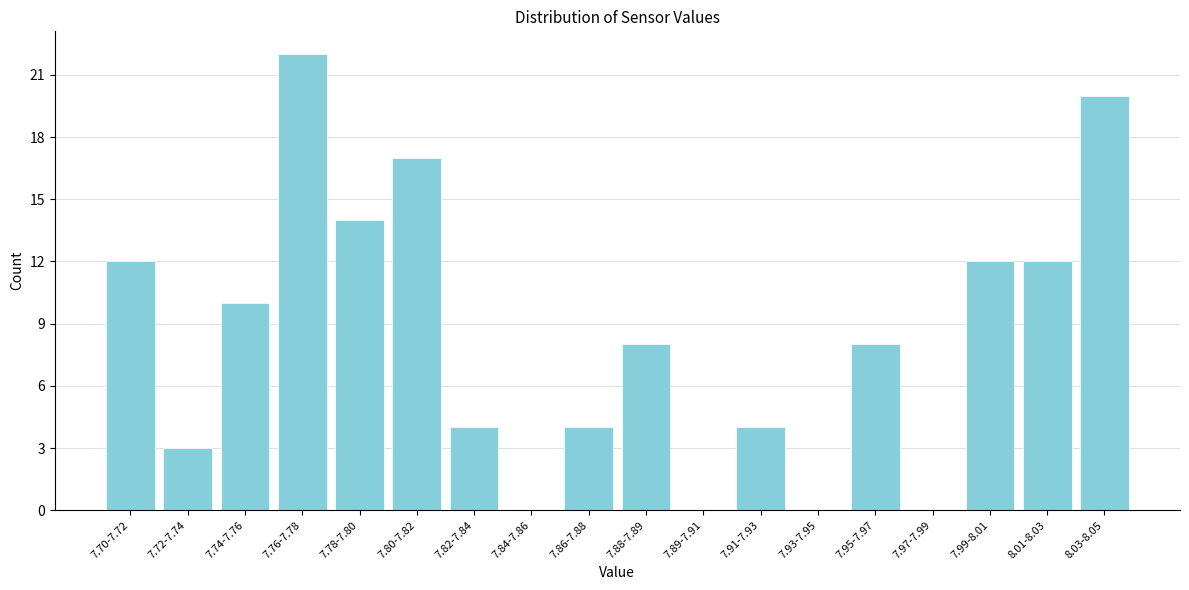

Reading left to right, extract all data points from this chart.

7.70-7.72=12	7.72-7.74=3	7.74-7.76=10	7.76-7.78=22	7.78-7.80=14	7.80-7.82=17	7.82-7.84=4	7.84-7.86=0	7.86-7.88=4	7.88-7.89=8	7.89-7.91=0	7.91-7.93=4	7.93-7.95=0	7.95-7.97=8	7.97-7.99=0	7.99-8.01=12	8.01-8.03=12	8.03-8.05=20